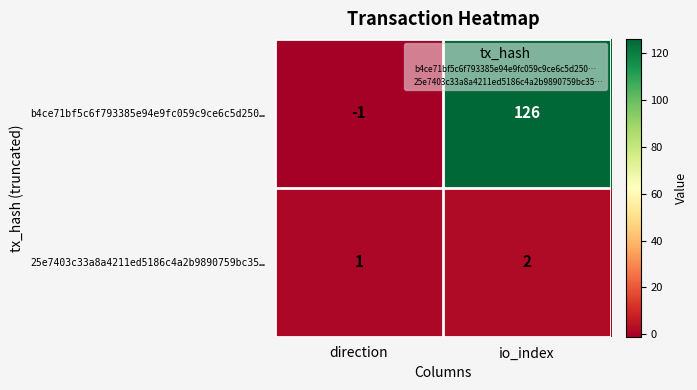

What is the difference between the highest and lowest values at io_index?

124